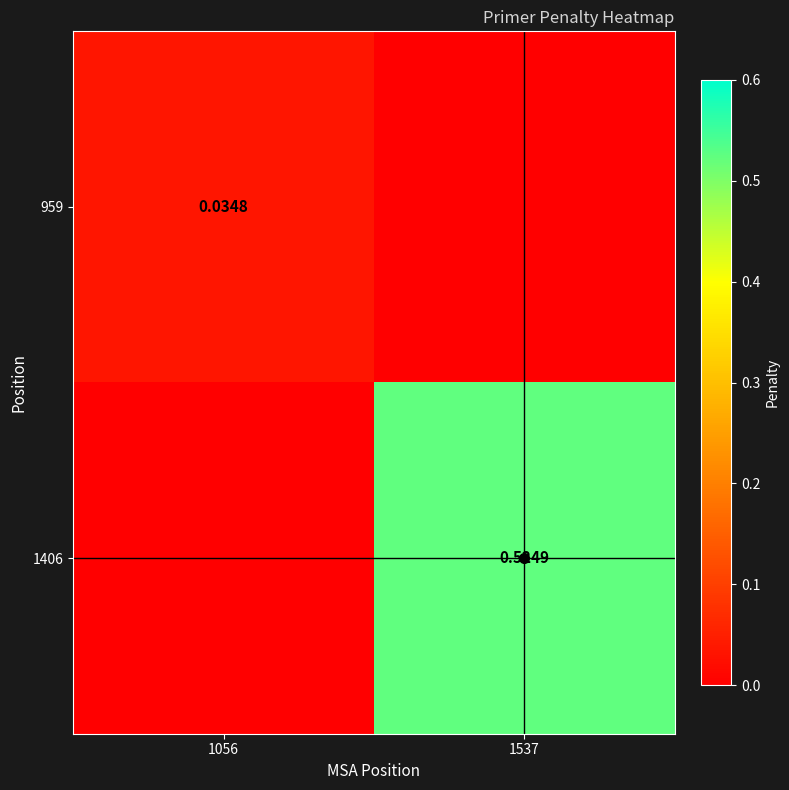

Is the value of 959 at 1056 greater than the value of 1406 at 1537?

No